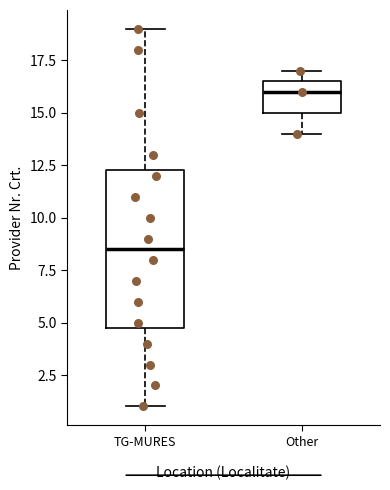

Where does the upper whisker of the box for TG-MURES end on the y-axis? The values are not printed on the chart, so give them approximately, as read against the axis.

19.0